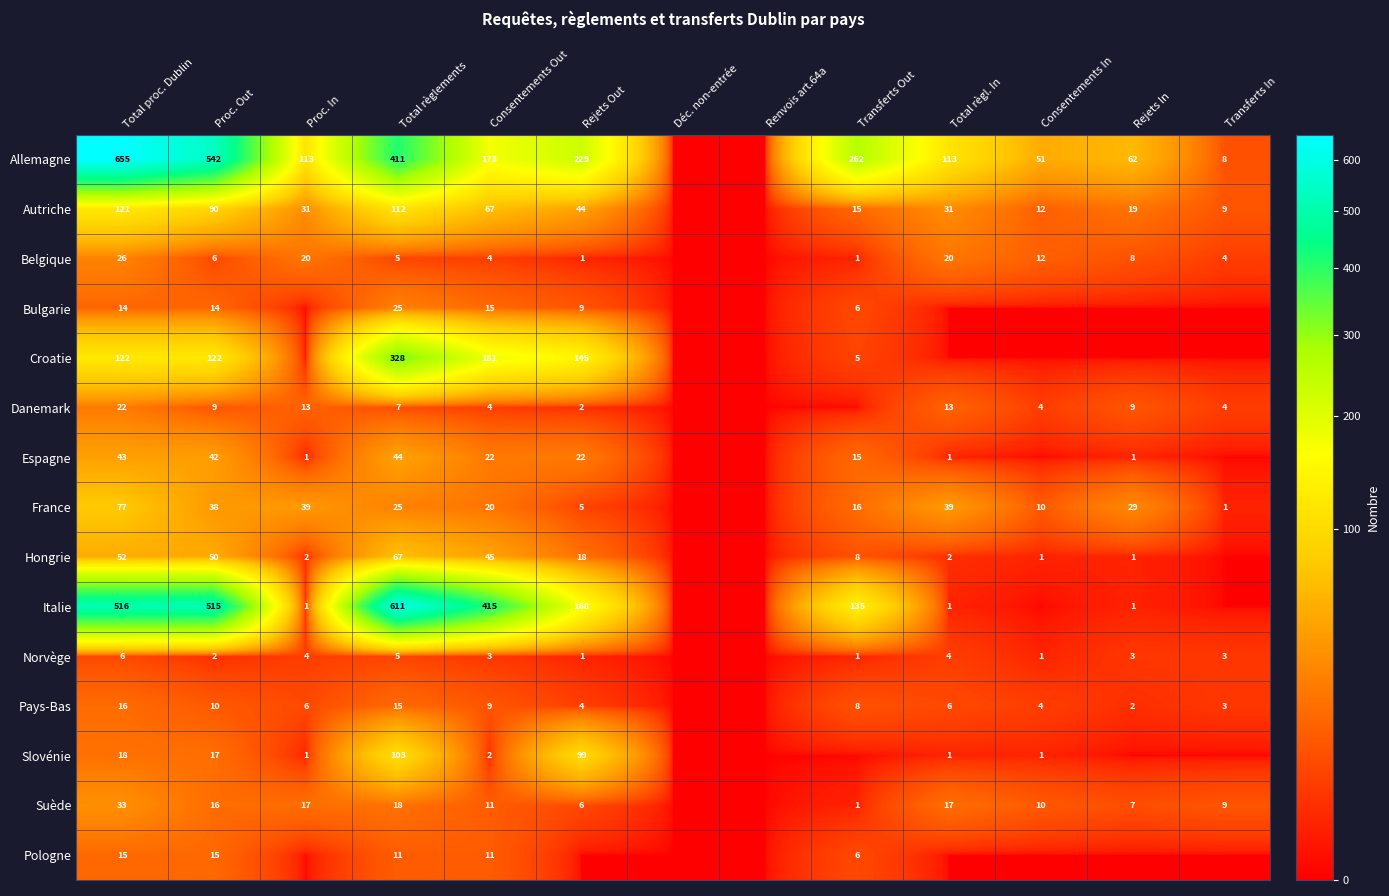

What is the sum of the Espagne values at Rejets Out and Consentements Out?

44